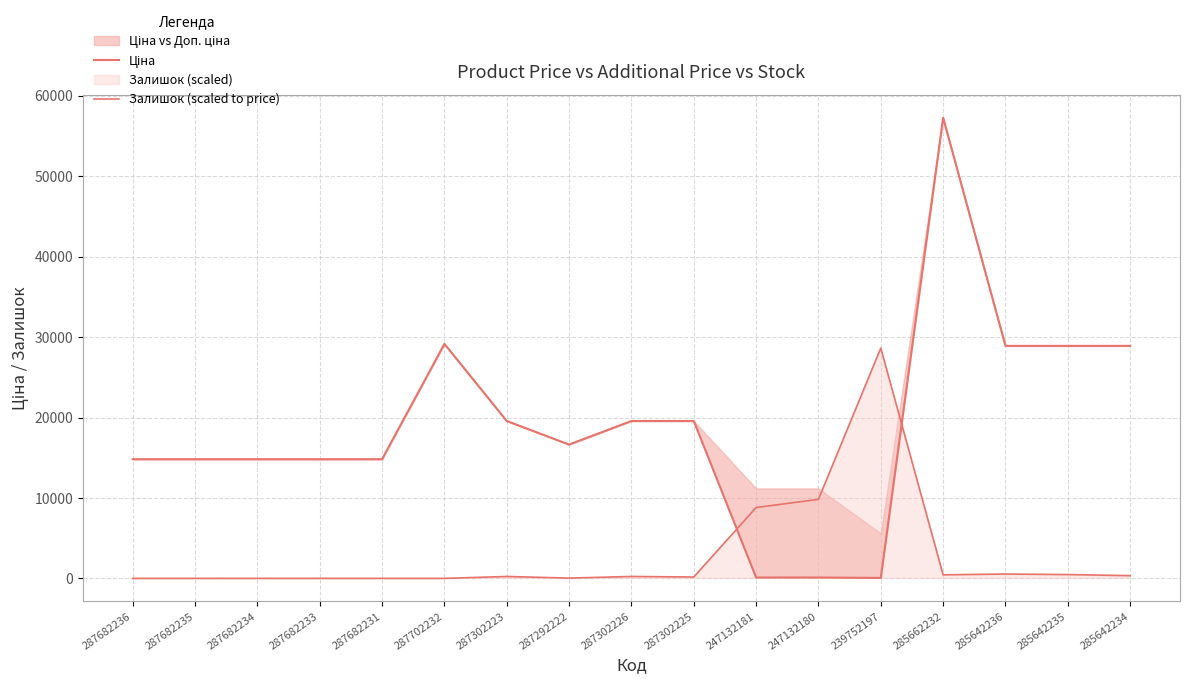

What is the label of the 12th point from the right?

287702232